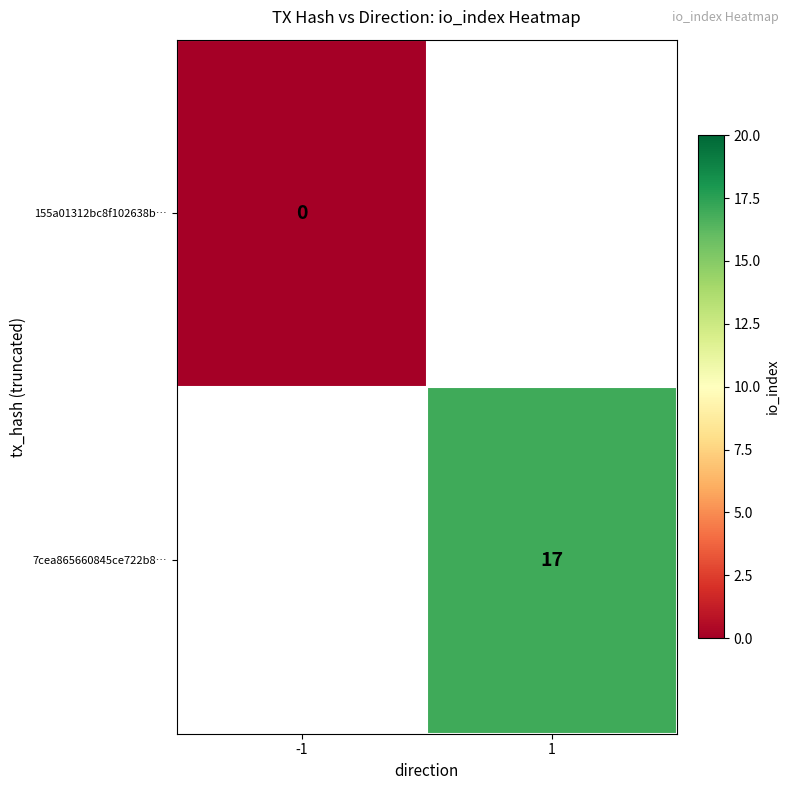

True or false: 7cea865660845ce722b8… has a value of 25.1 at 1.

False